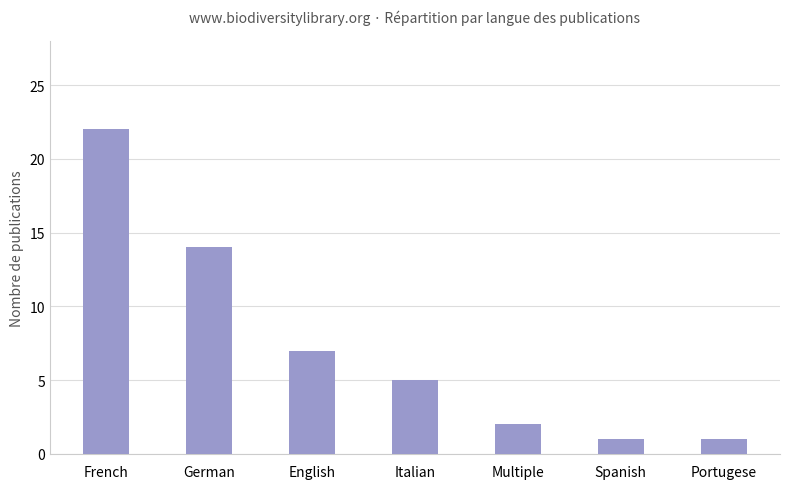

What is the greatest value displayed?

22